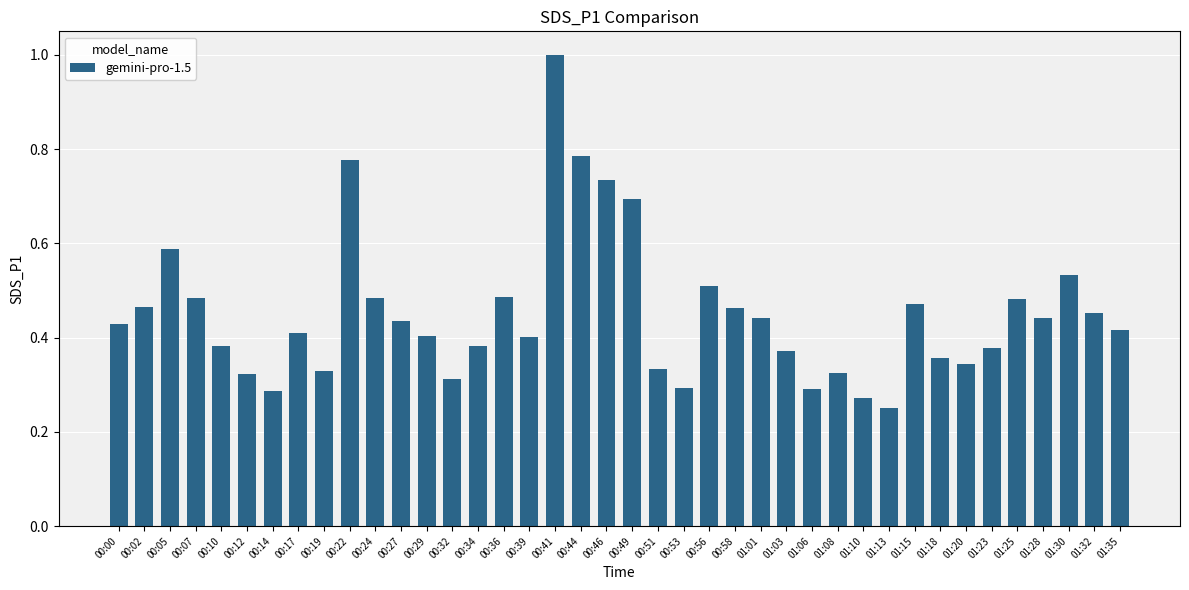

The value at 00:53 is 0.2. True or false?

False